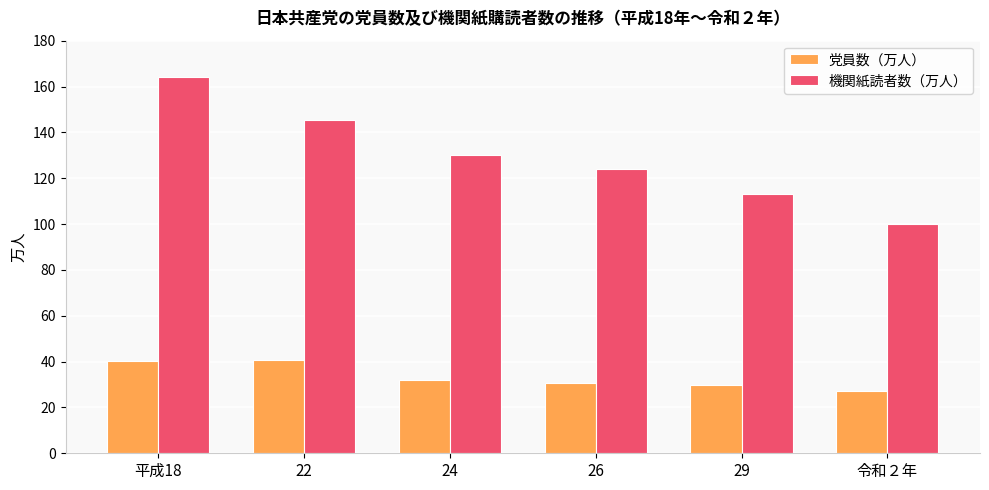

What is the label of the 2nd bar from the right?

29